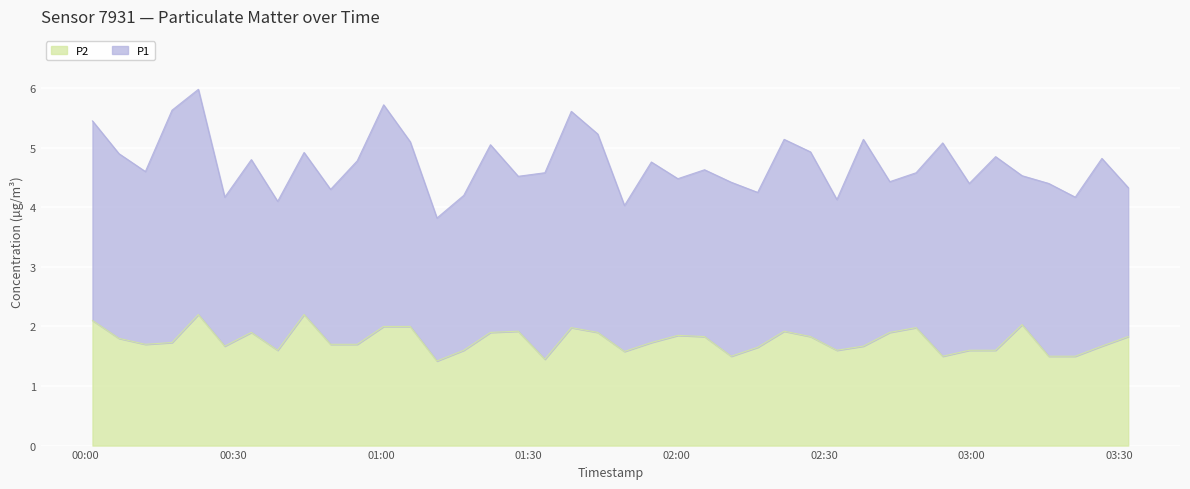

What is the highest value of the P2 series?

2.2